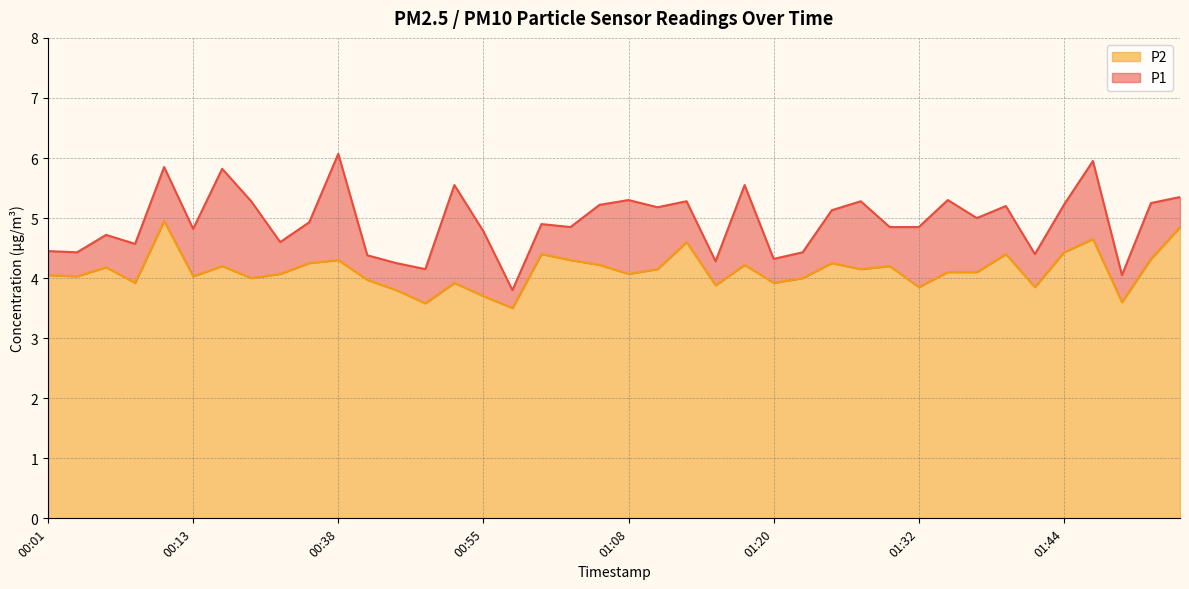

What are all the series names shown in the legend?

P2, P1